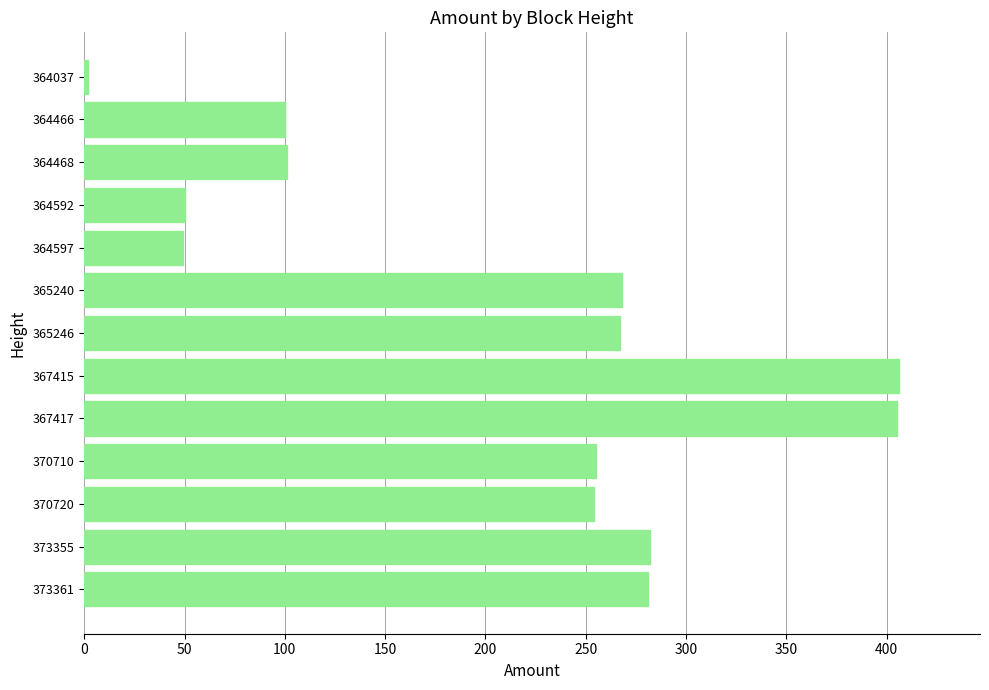

The value at 365240 is 268. True or false?

True